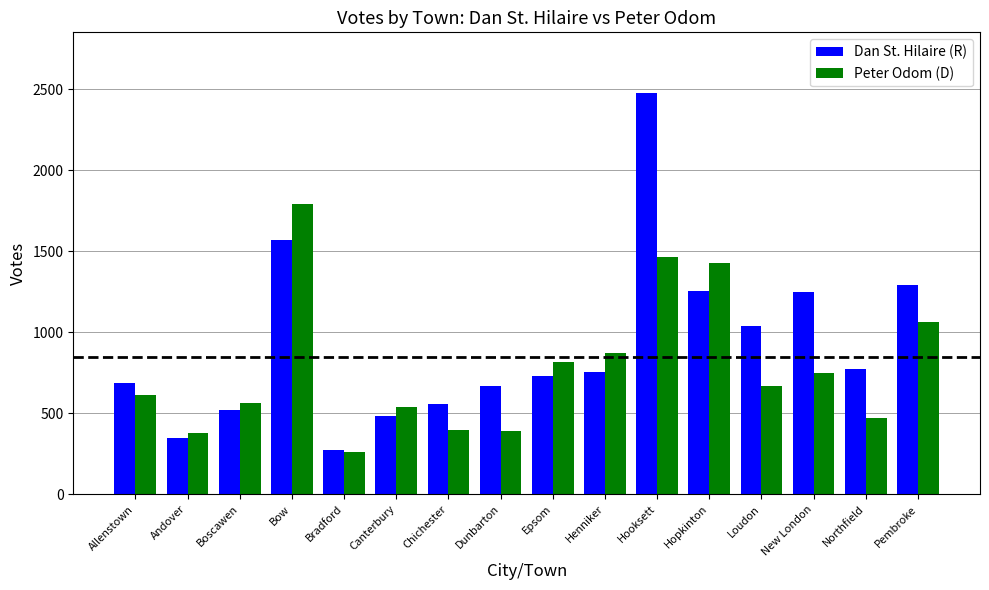

How many series are shown in this chart?

2